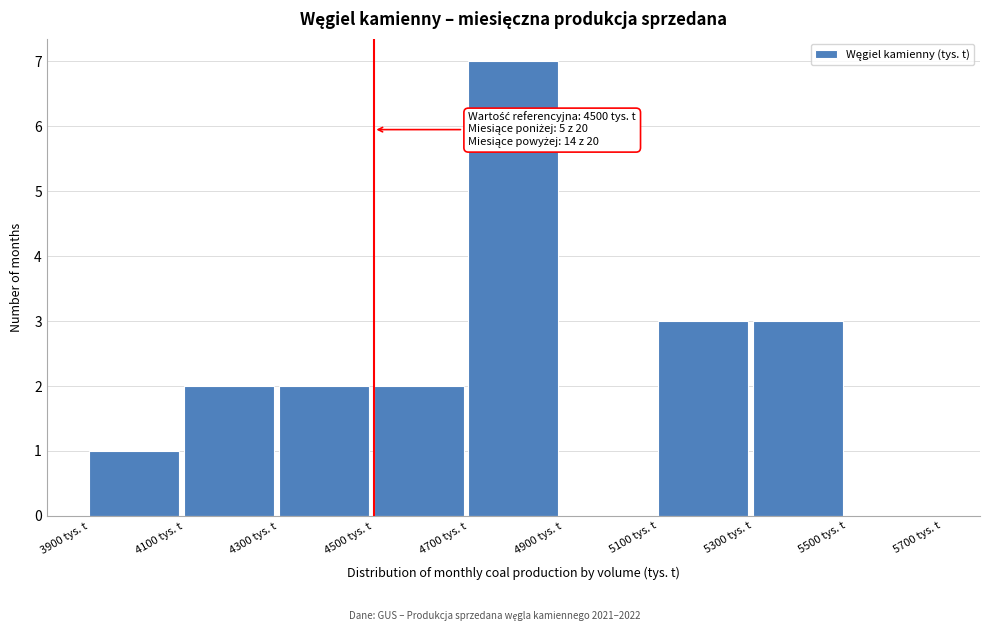

Over which range of the x-axis is the bar tallest?

4700 to 4900